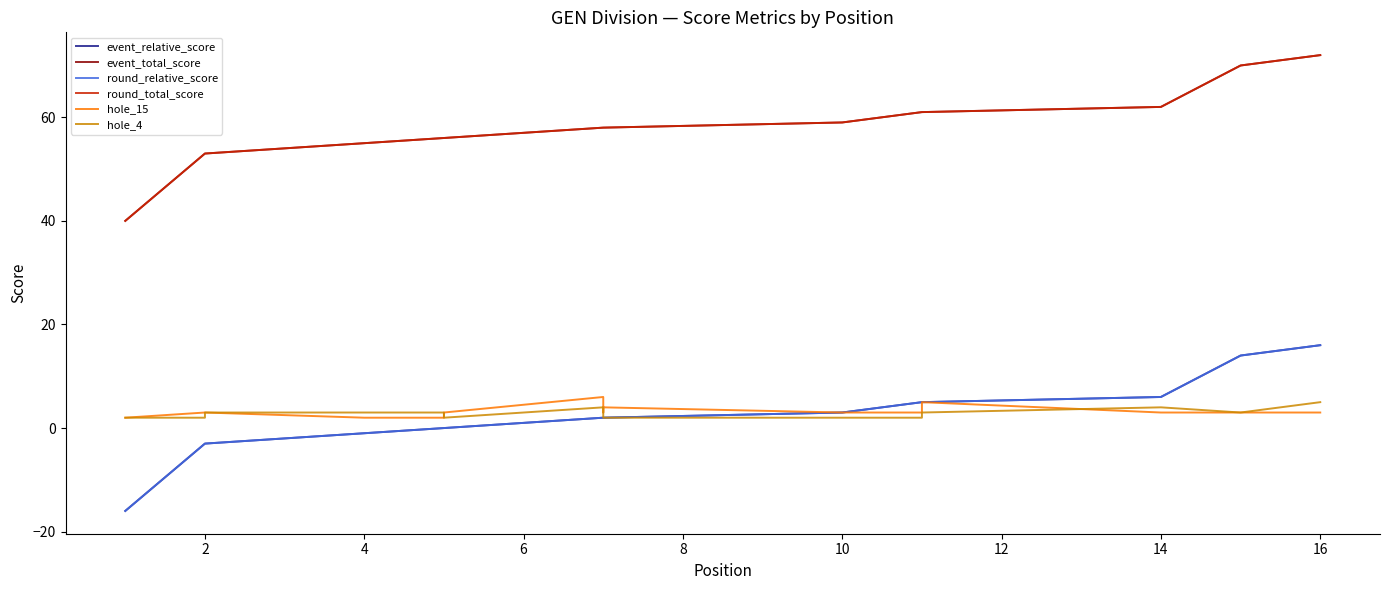

Reading left to right, transcribe all the data shown in this chart.

event_relative_score: -16	-3	-3	-1	0	0	2	2	2	3	5	5	5	6	14	16
event_total_score: 40	53	53	55	56	56	58	58	58	59	61	61	61	62	70	72
round_relative_score: -16	-3	-3	-1	0	0	2	2	2	3	5	5	5	6	14	16
round_total_score: 40	53	53	55	56	56	58	58	58	59	61	61	61	62	70	72
hole_15: 2	3	3	2	2	3	6	3	4	3	3	4	5	3	3	3
hole_4: 2	2	3	3	3	2	4	2	2	2	2	2	3	4	3	5